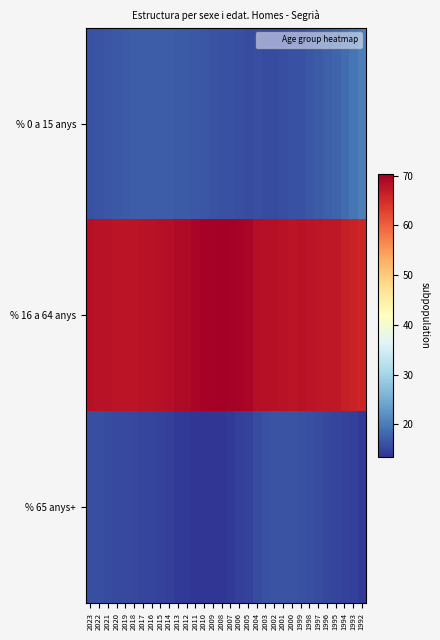

What is the total value across all series at 2023?

100.0